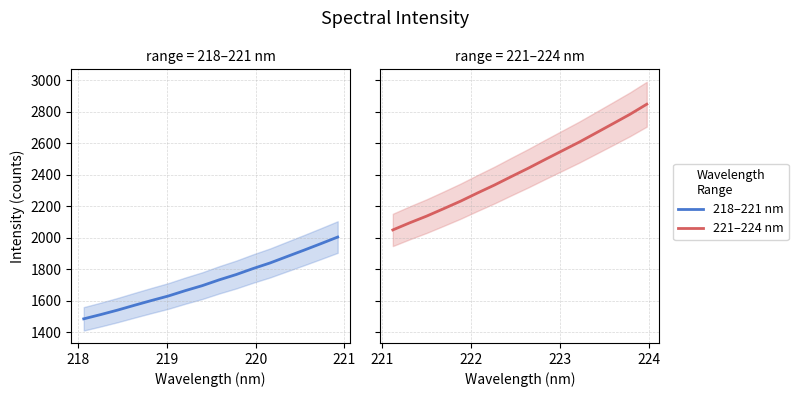

What is the label of the 12th point from the right?

221